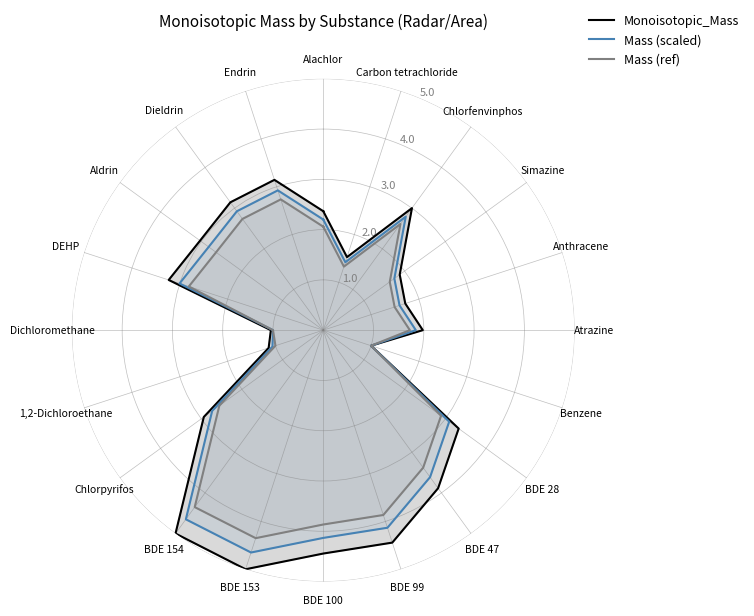

Does the chart display data point markers on the line(s)?

No